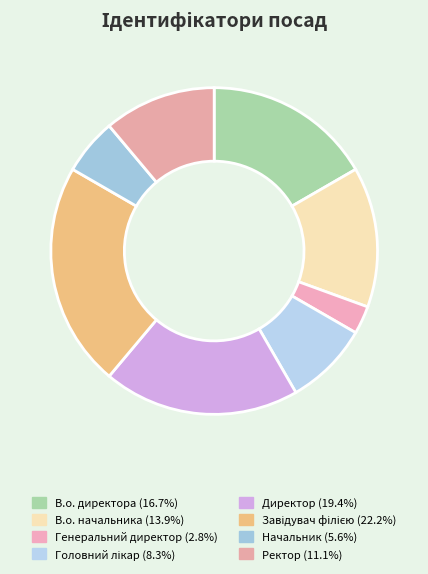

What is the smallest slice in the pie chart?

Генеральний директор